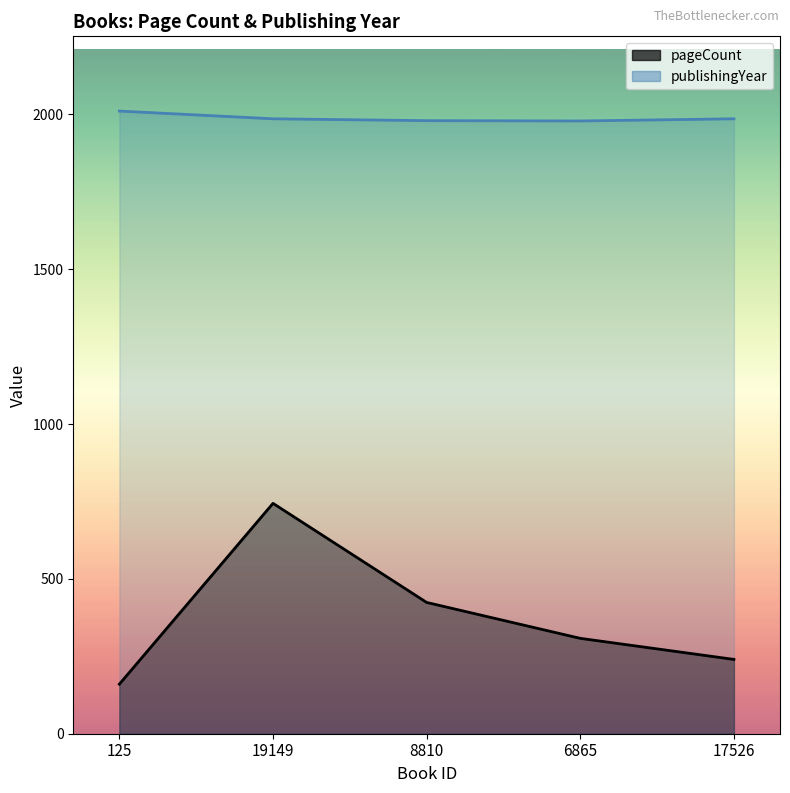

What is the value of the pageCount point at the 5th from the left?

240